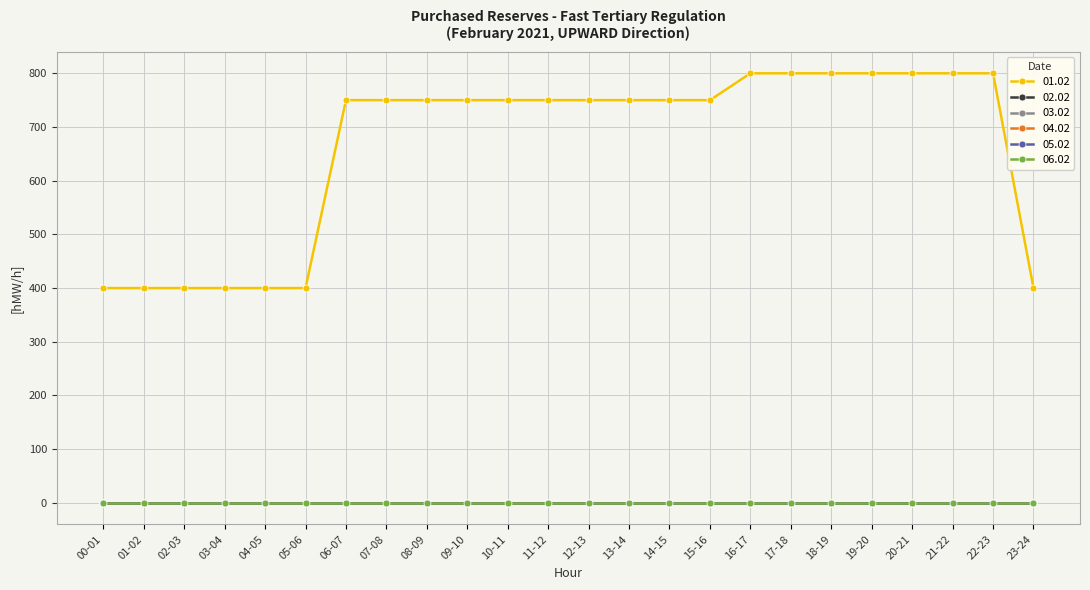

Does the chart have visible grid lines?

Yes